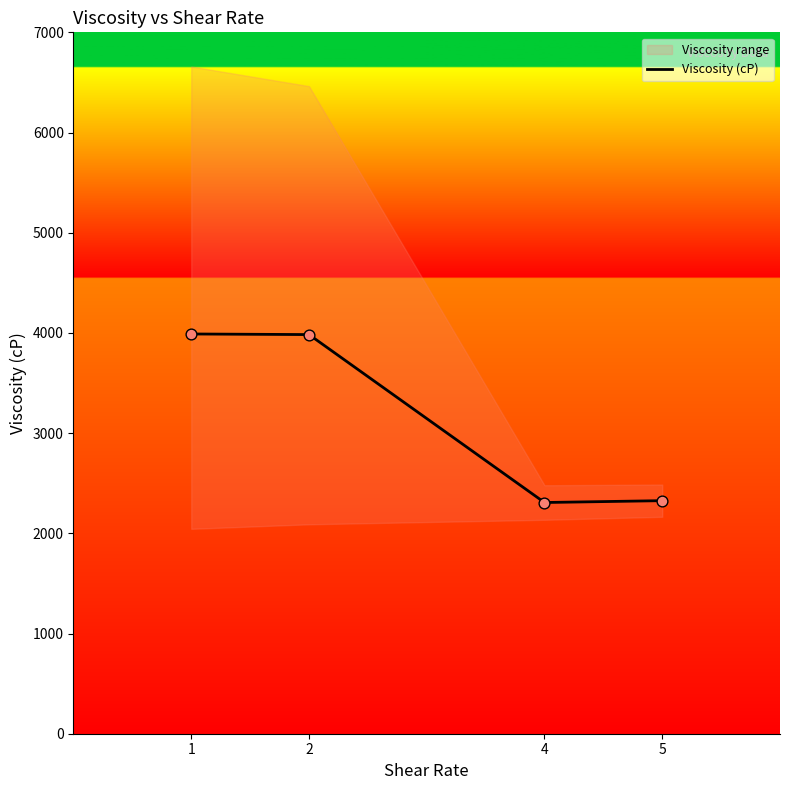

Which has a higher value, 5 or 2?

2